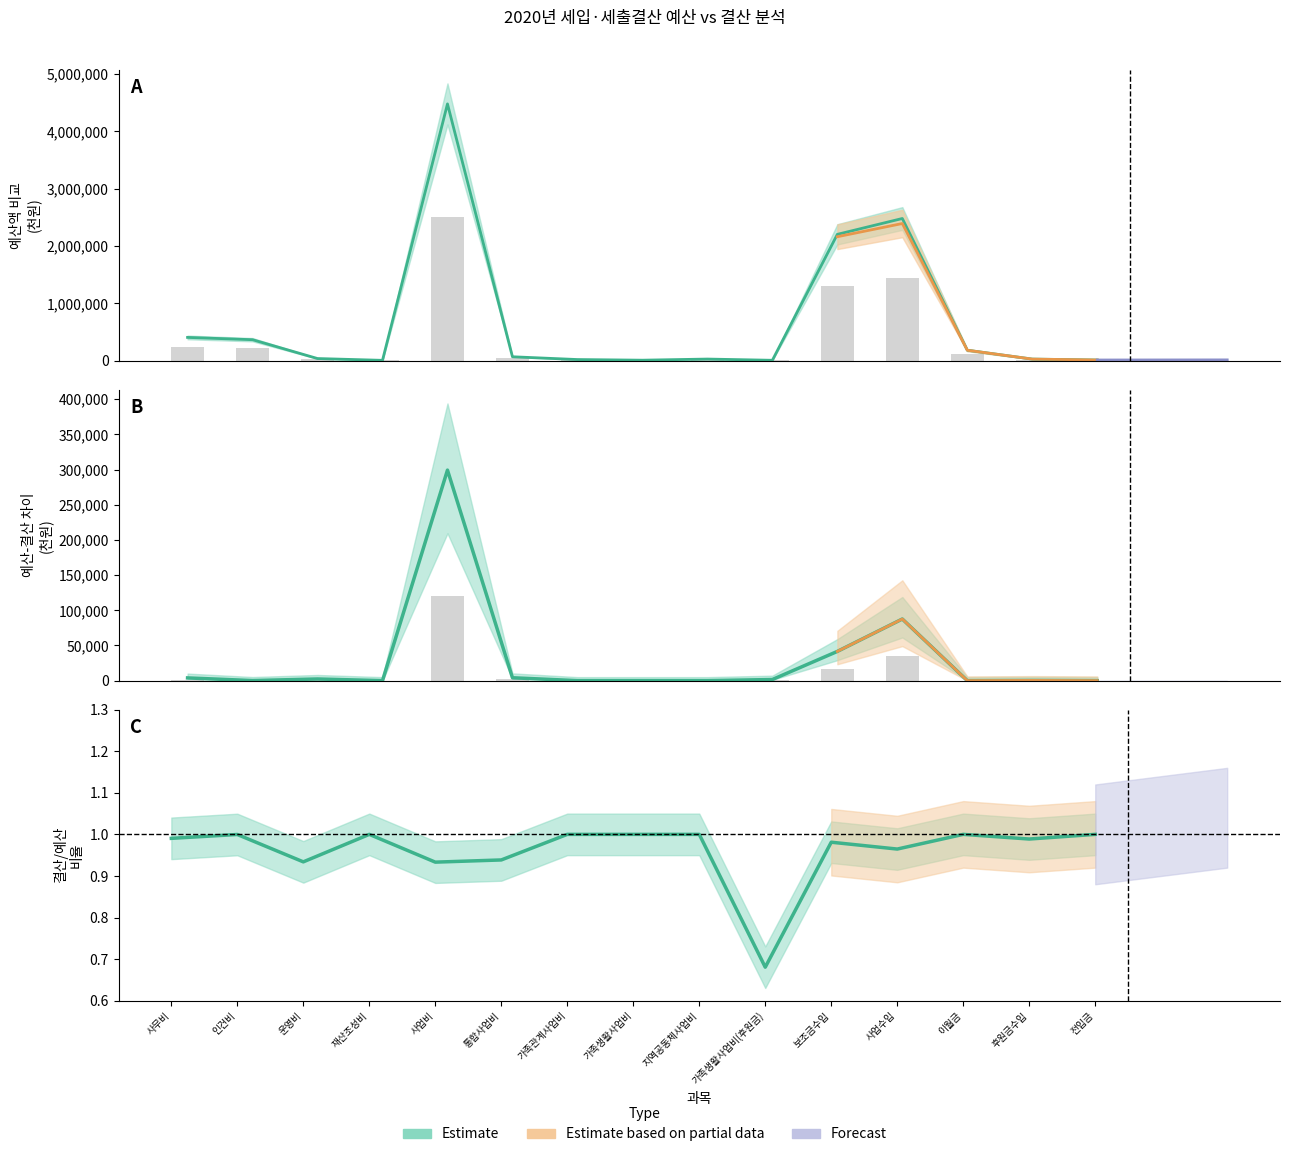

Is it true that 결산액(B) equals 20861.2 at 후원금수입?

False